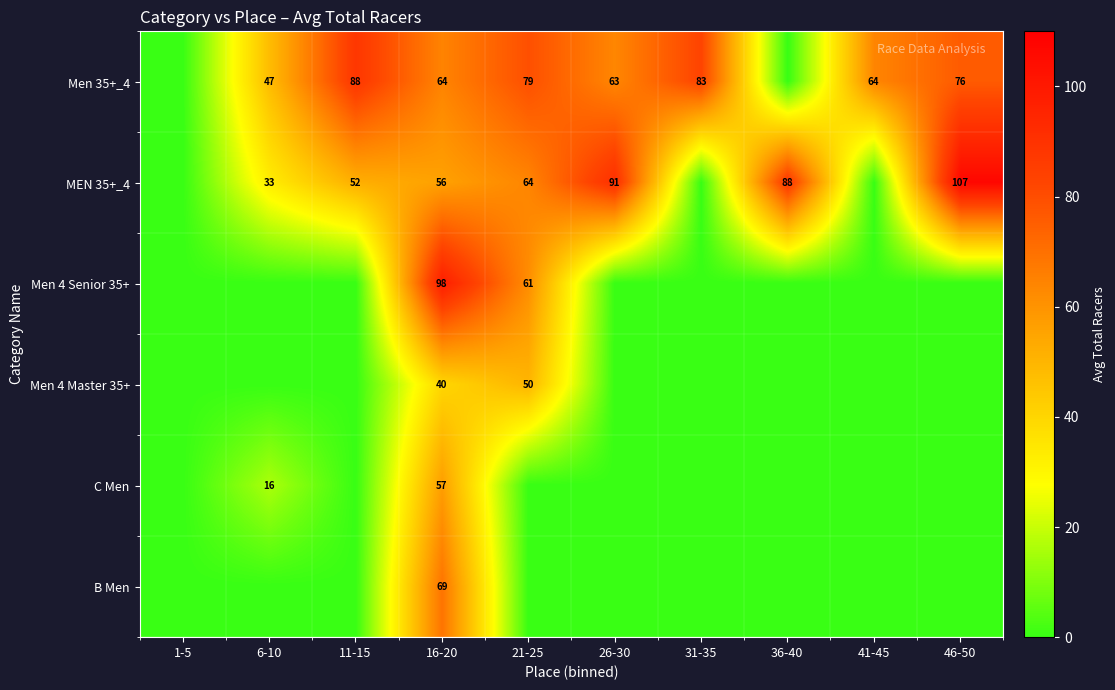

Is the value of Men 4 Master 35+ at 21-25 greater than the value of Men 35+_4 at 26-30?

No